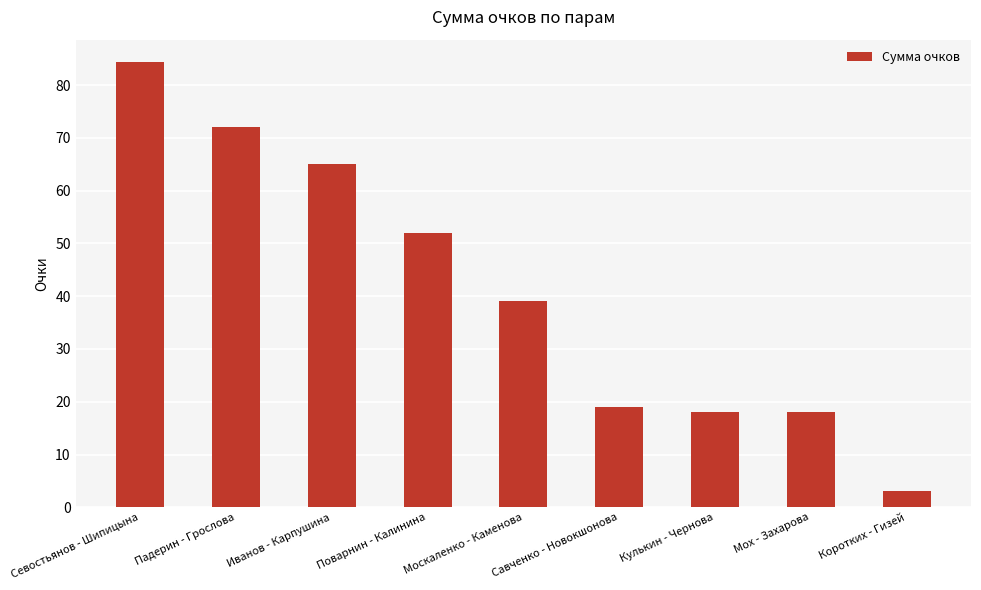

Approximately how many times larger is the value at Иванов - Карпушина compared to Поварнин - Калинина?

1.2